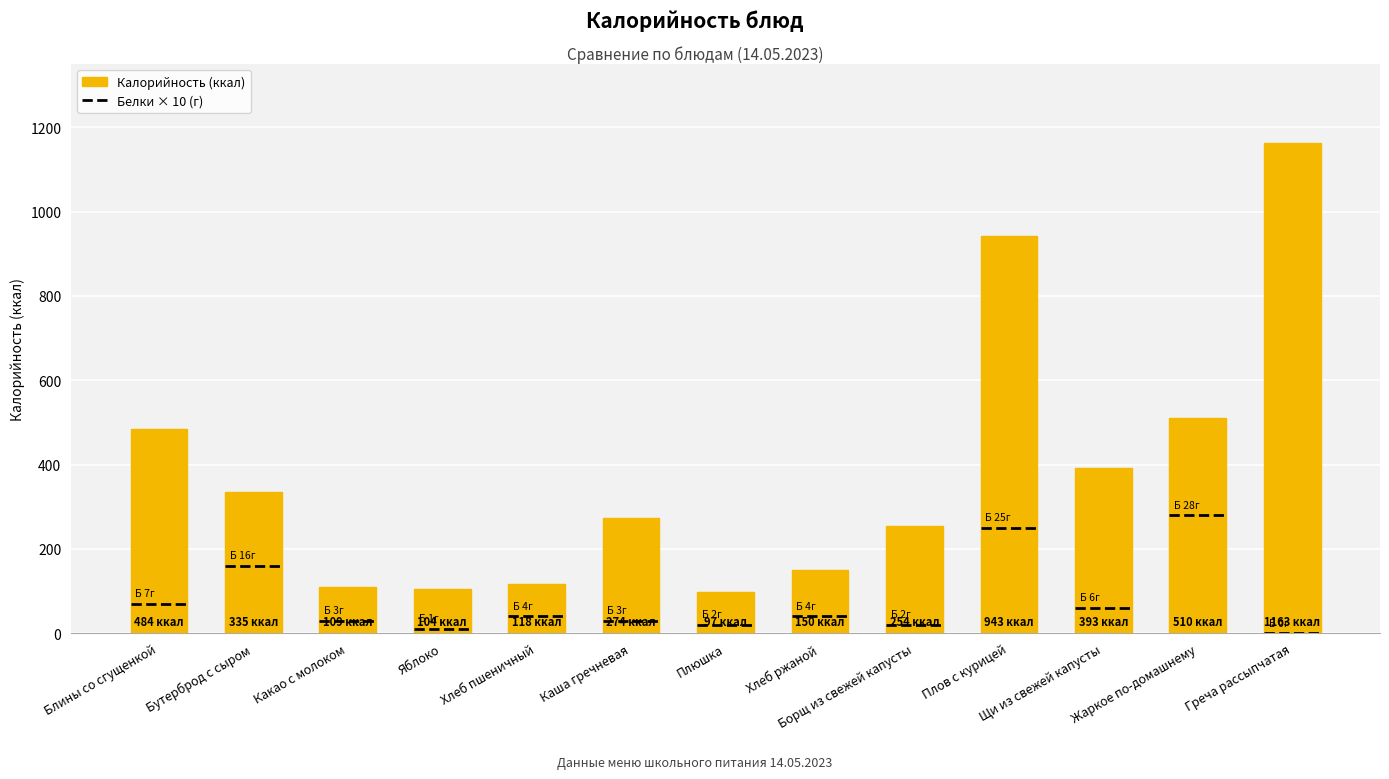

What is the value of the 7th bar from the left?

97